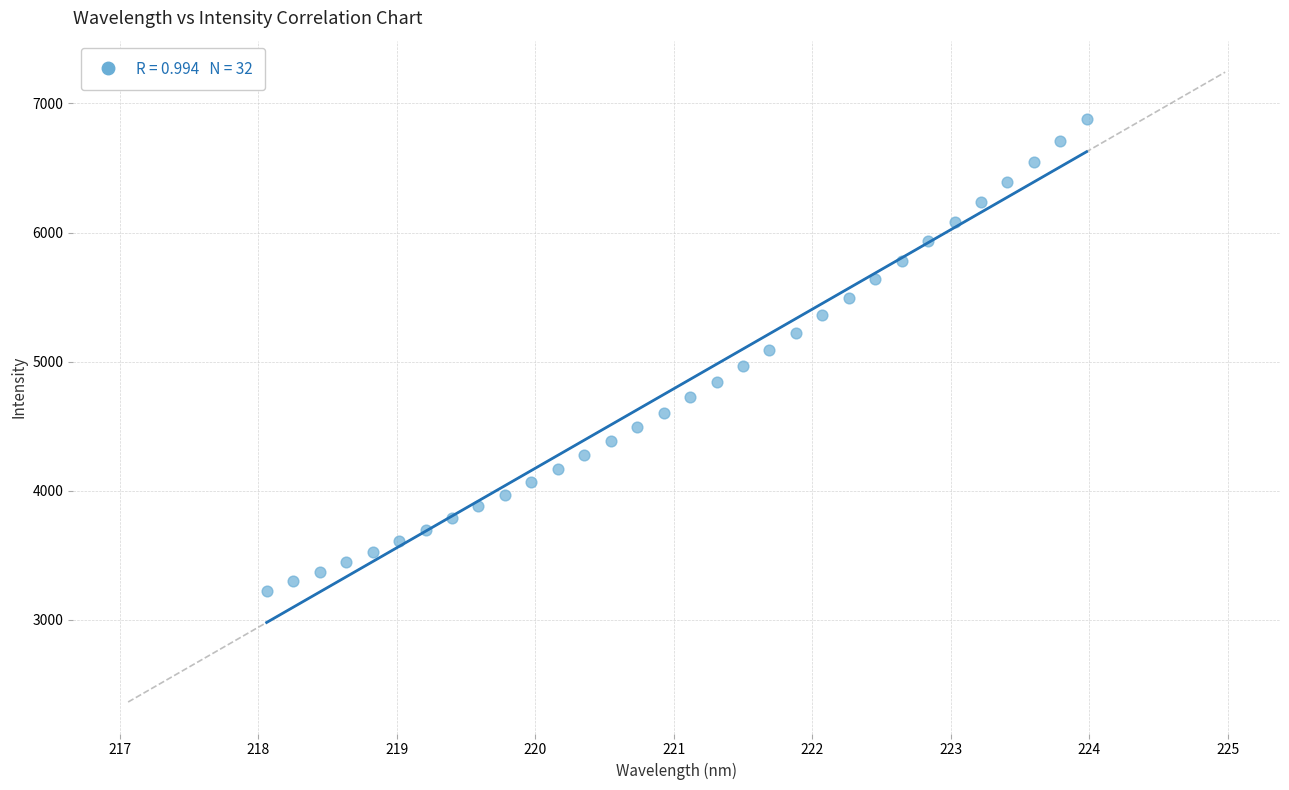

What is the range of Y values (max minus min)?

3654.9